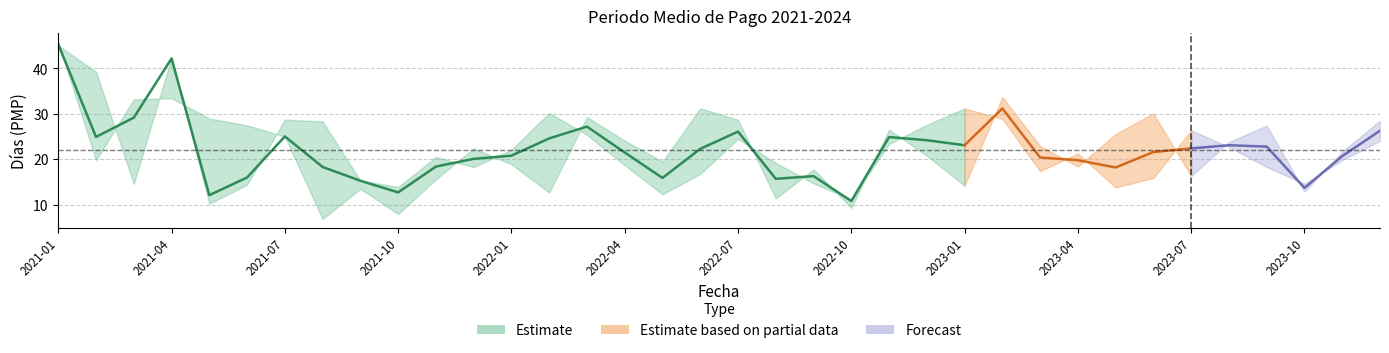

True or false: RATIO DE OPERACIONES PENDIENTES DE PAGO has more than 1 interior local peaks.

True